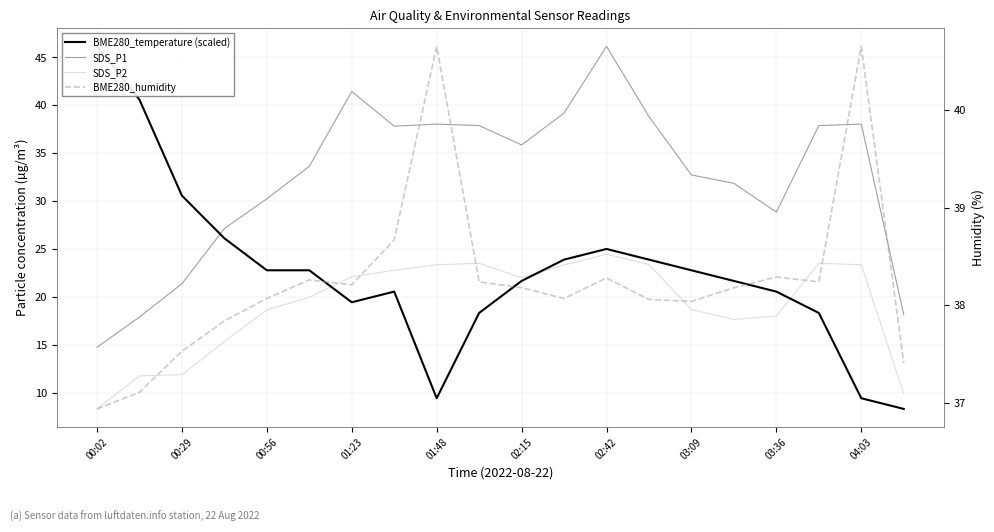

What is the difference between the maximum and second lowest values in the BME280_humidity series?

3.5